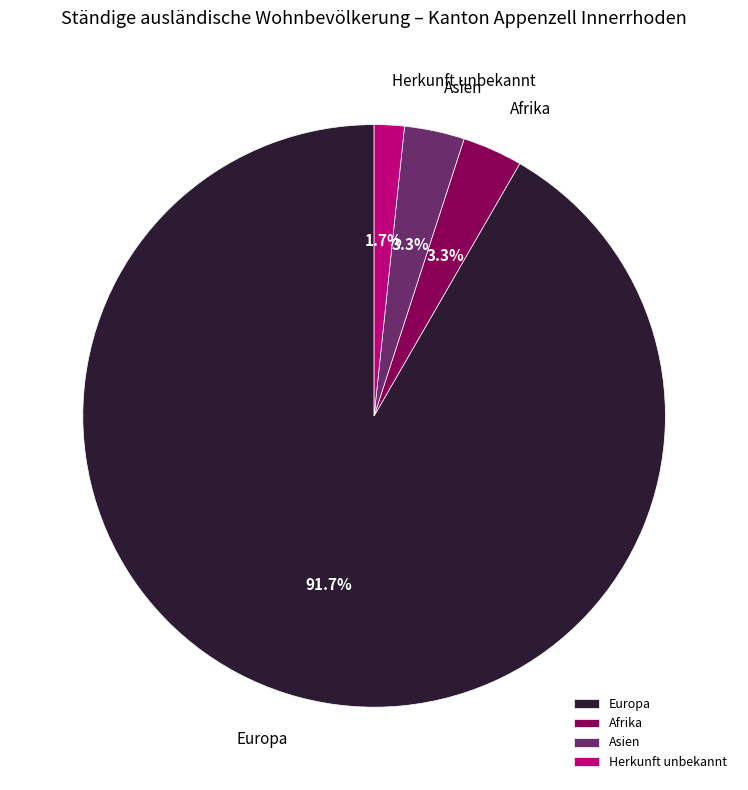

What percentage is the Asien slice, to the nearest percent?

3%